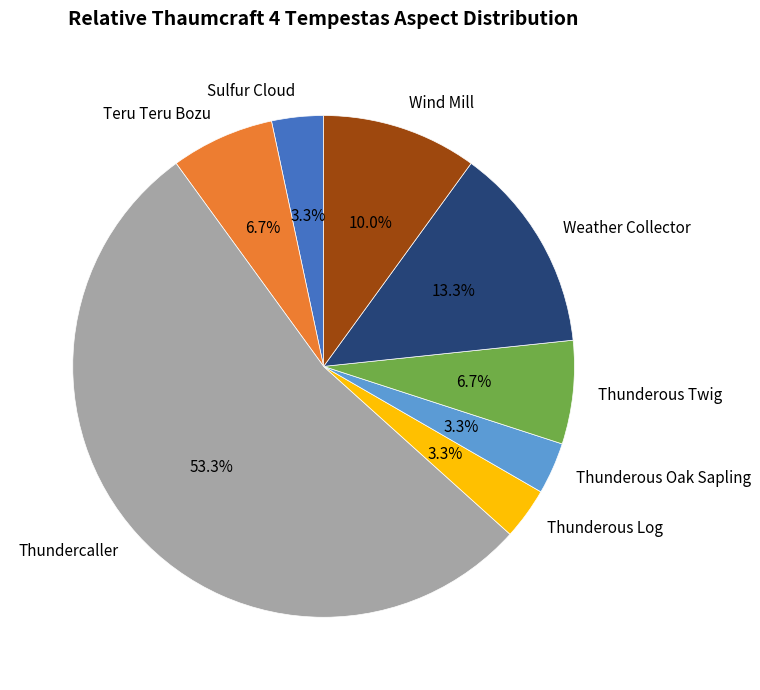

Which slice is the largest?

Thundercaller